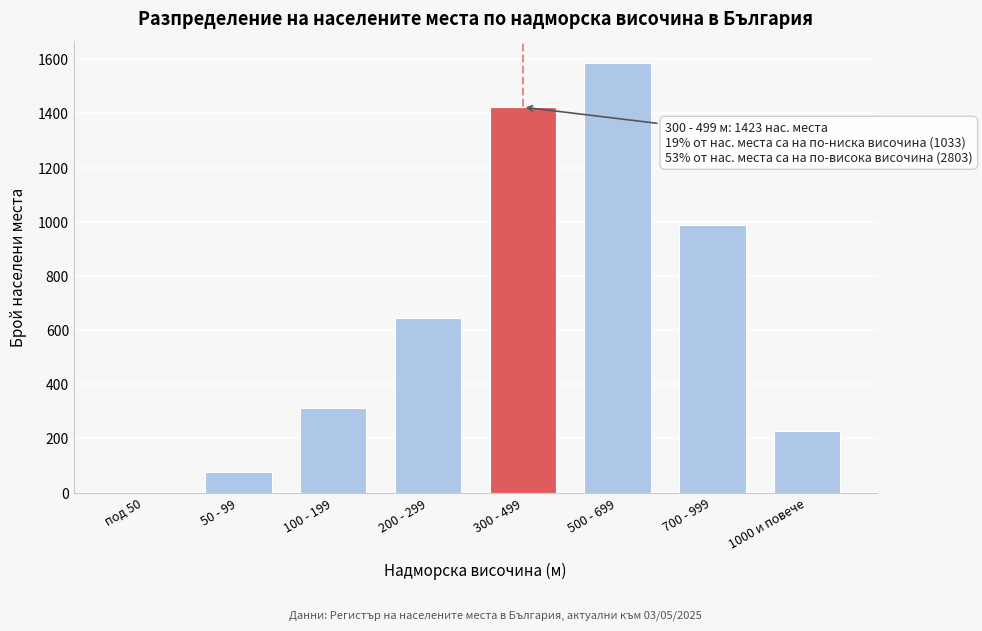

Reading left to right, list all the values displayed in this chart.

под 50=0	50 - 99=76	100 - 199=312	200 - 299=645	300 - 499=1423	500 - 699=1587	700 - 999=987	1000 и повече=229